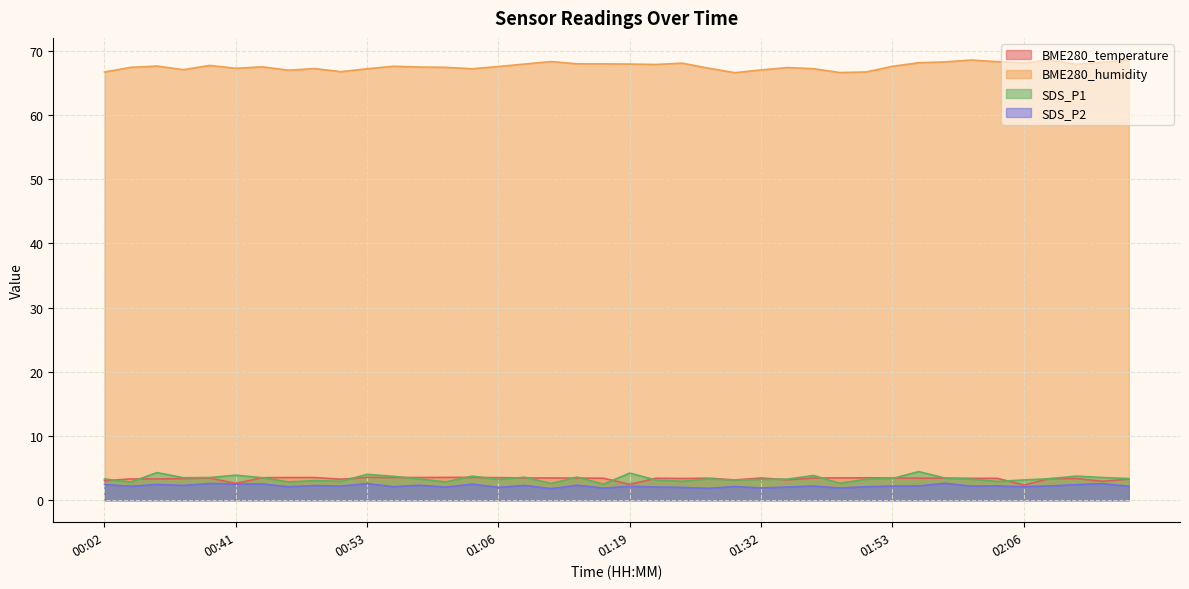

How many interior local peaks does the SDS_P1 series have?

12